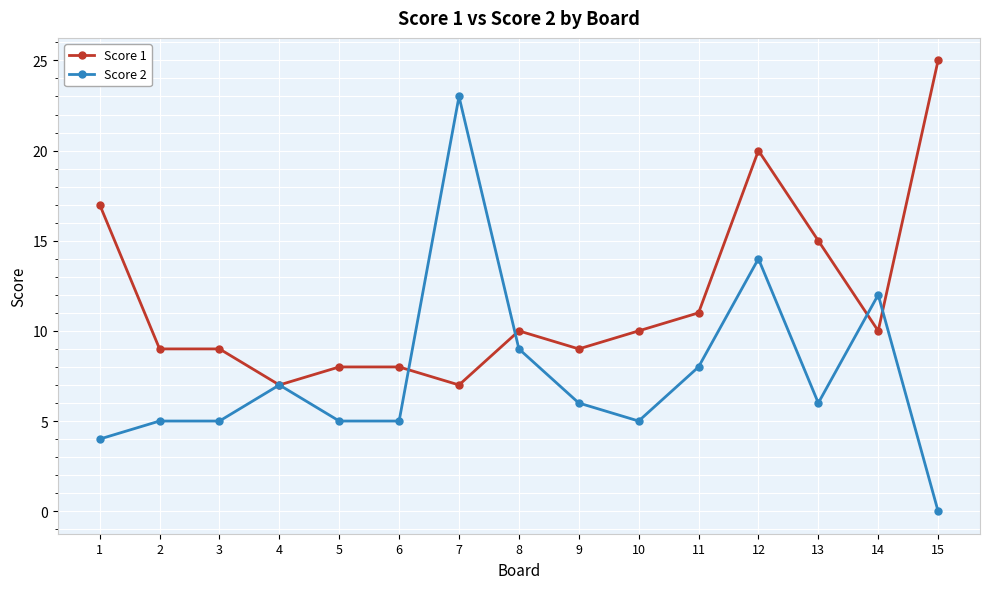

Reading right to left, what are all the values shown in this chart?

Score 1: 15=25	14=10	13=15	12=20	11=11	10=10	9=9	8=10	7=7	6=8	5=8	4=7	3=9	2=9	1=17
Score 2: 15=0	14=12	13=6	12=14	11=8	10=5	9=6	8=9	7=23	6=5	5=5	4=7	3=5	2=5	1=4